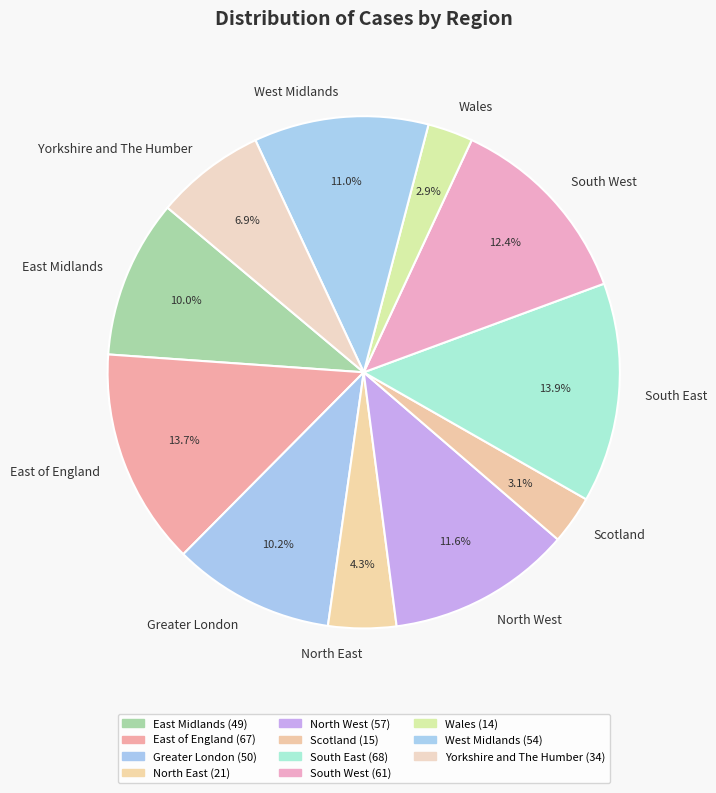

To the nearest percent, what is the difference between the largest and smallest slice percentages?

11%